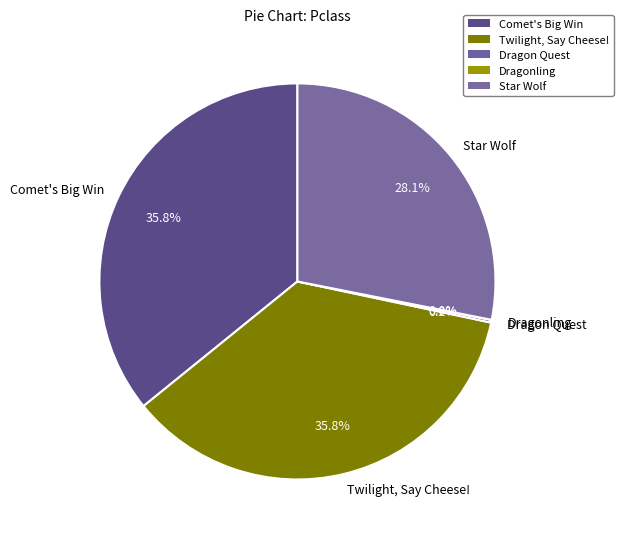

To the nearest percent, what is the difference between the largest and smallest slice percentages?

36%